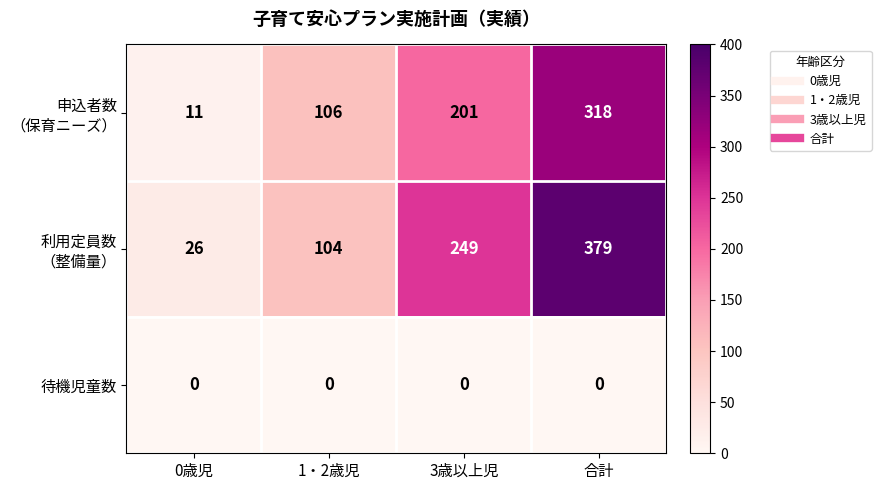

What is the difference between the highest and lowest values at 合計?

379